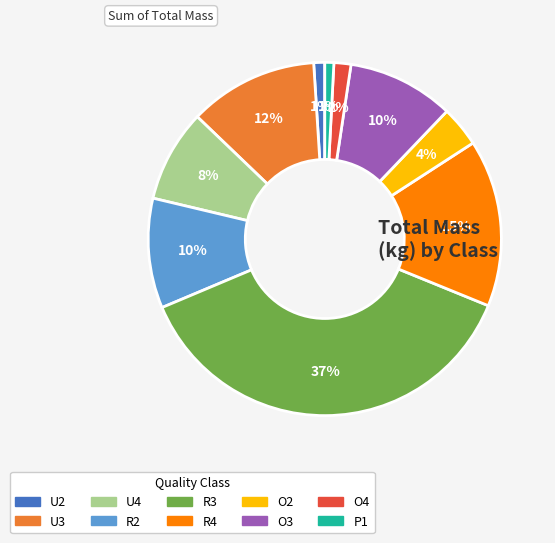

To the nearest percent, what is the average slice percentage?

10%